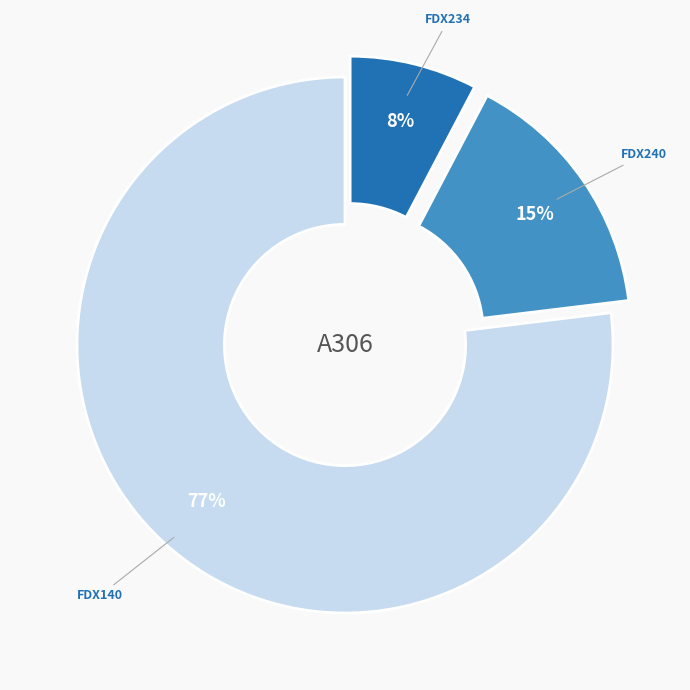

To the nearest percent, what is the average slice percentage?

33%